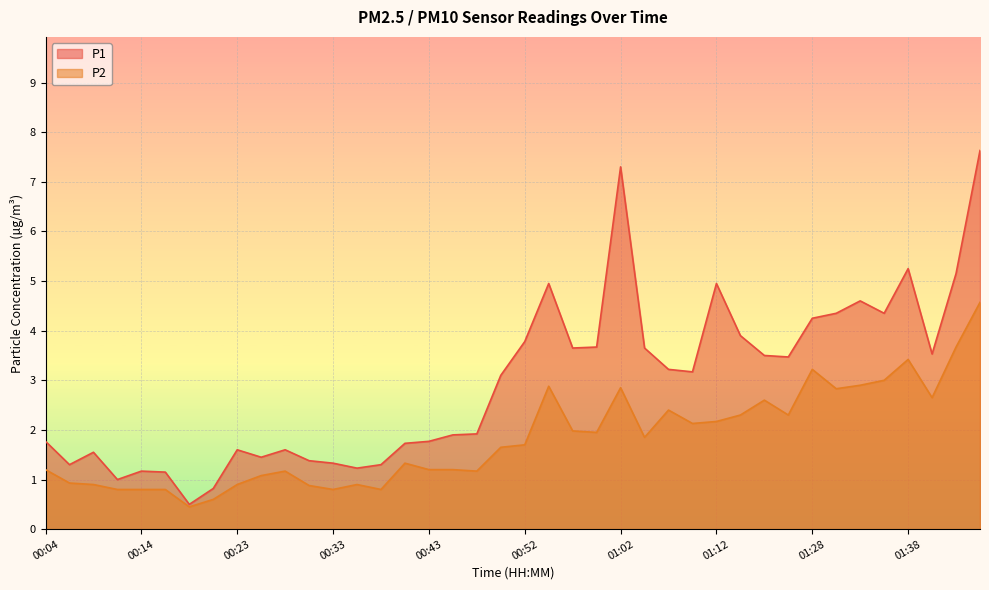

In P1, how many points are higher than both neighbors (excluding endpoints)?

9